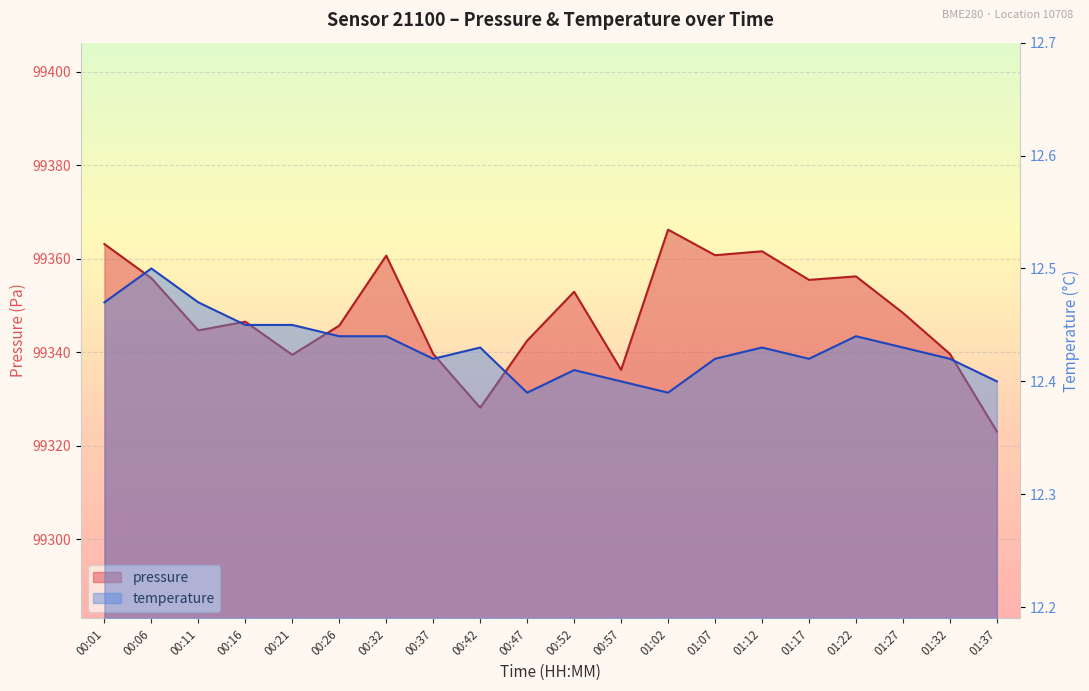

List the labels in order of temperature value, smallest first.

00:47, 01:02, 00:57, 01:37, 00:52, 00:37, 01:07, 01:17, 01:32, 00:42, 01:12, 01:27, 00:26, 00:32, 01:22, 00:16, 00:21, 00:01, 00:11, 00:06